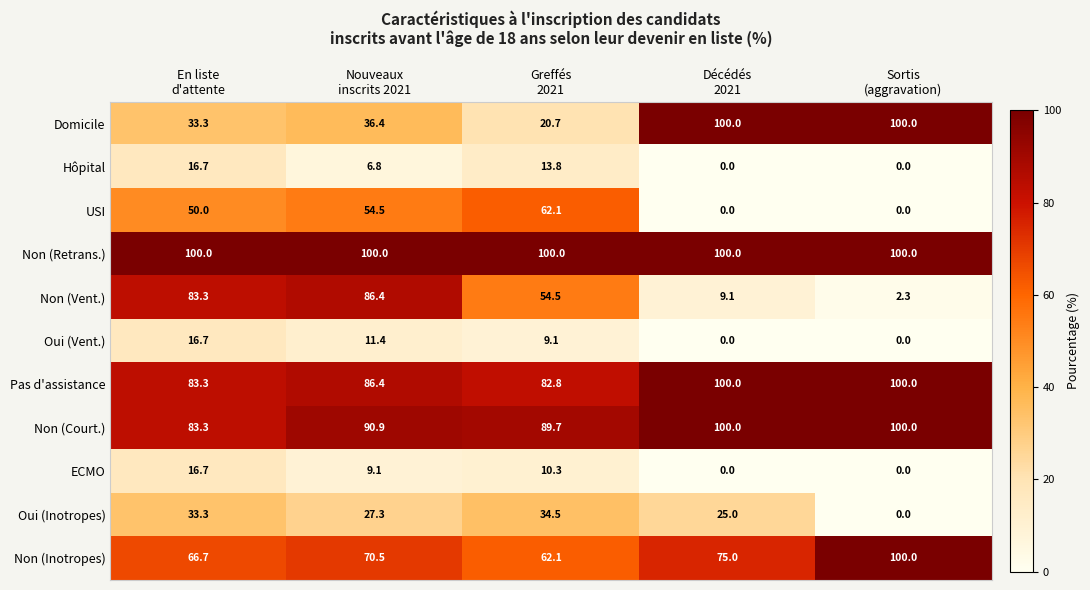

What is the difference between the maximum and minimum values in the Oui (Inotropes) series?

34.5